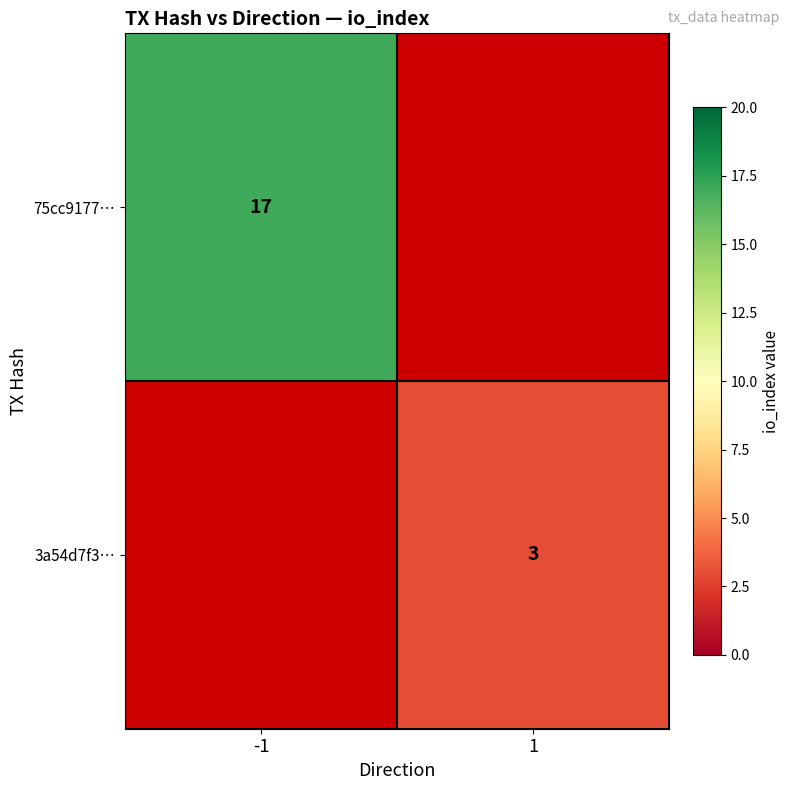

Is the value of 75cc9177… at -1 greater than the value of 3a54d7f3… at 1?

Yes